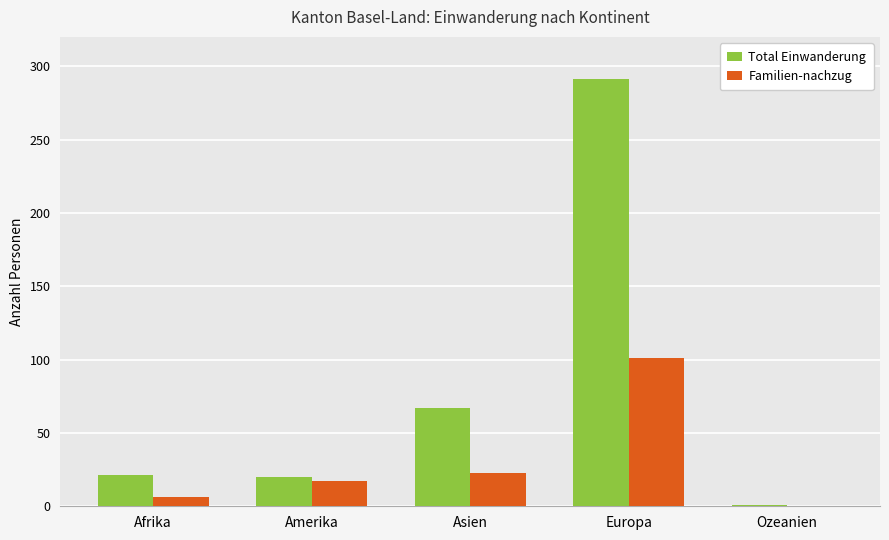

The Total Einwanderung series shows 6 at Afrika. True or false?

False